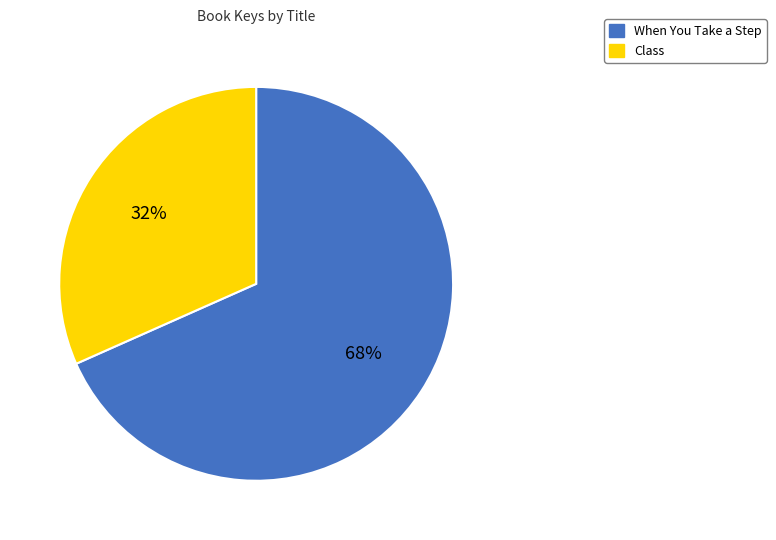

Which slice is the smallest?

Class